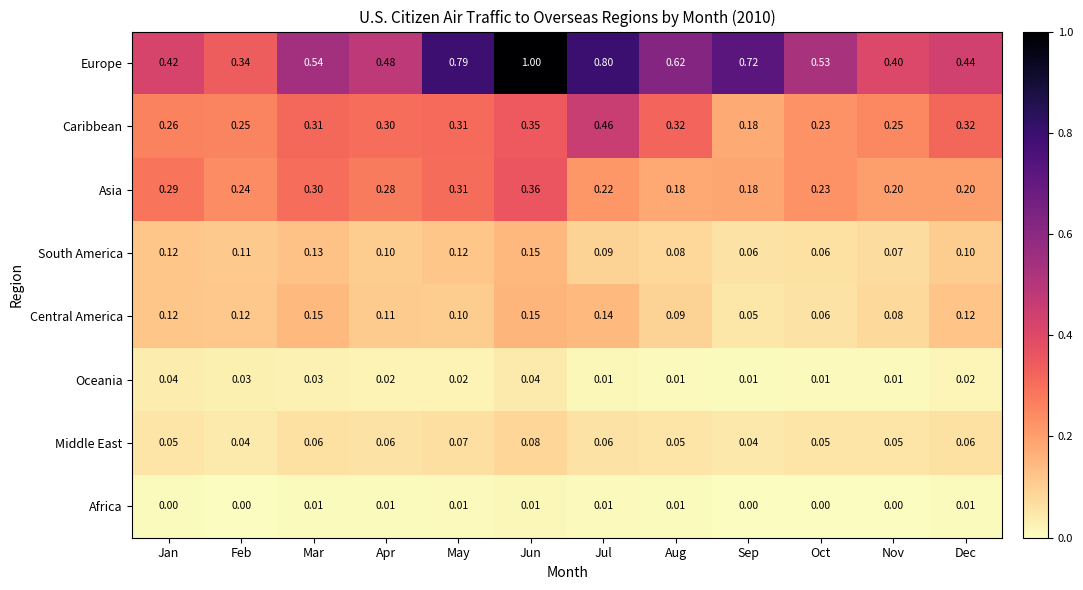

At which category does the chart reach its peak across all series?

Jun